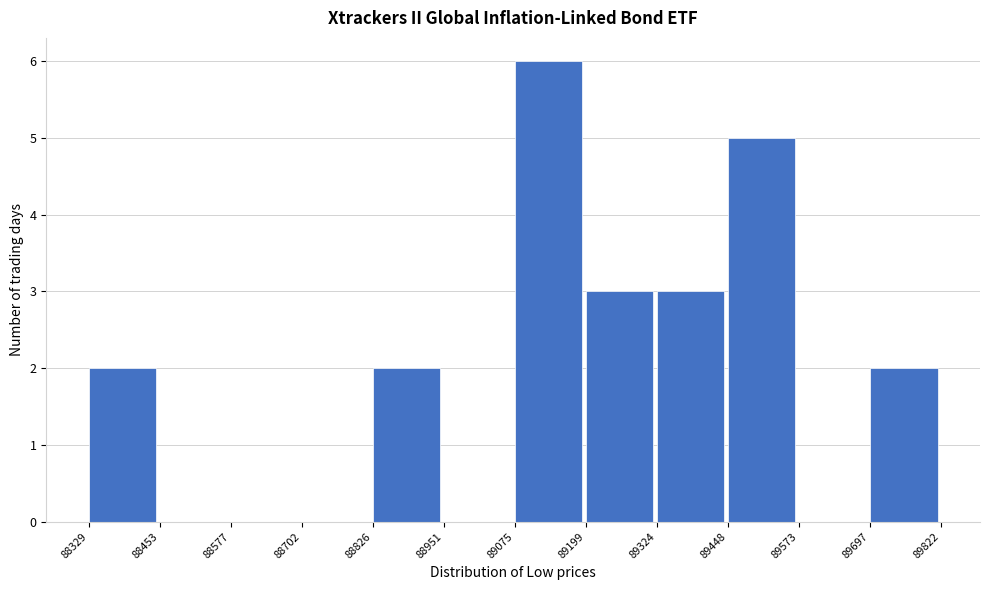

What is the height of the bar covering 89697 to 89822 on the x-axis? The values are not printed on the chart, so give them approximately, as read against the axis.

2